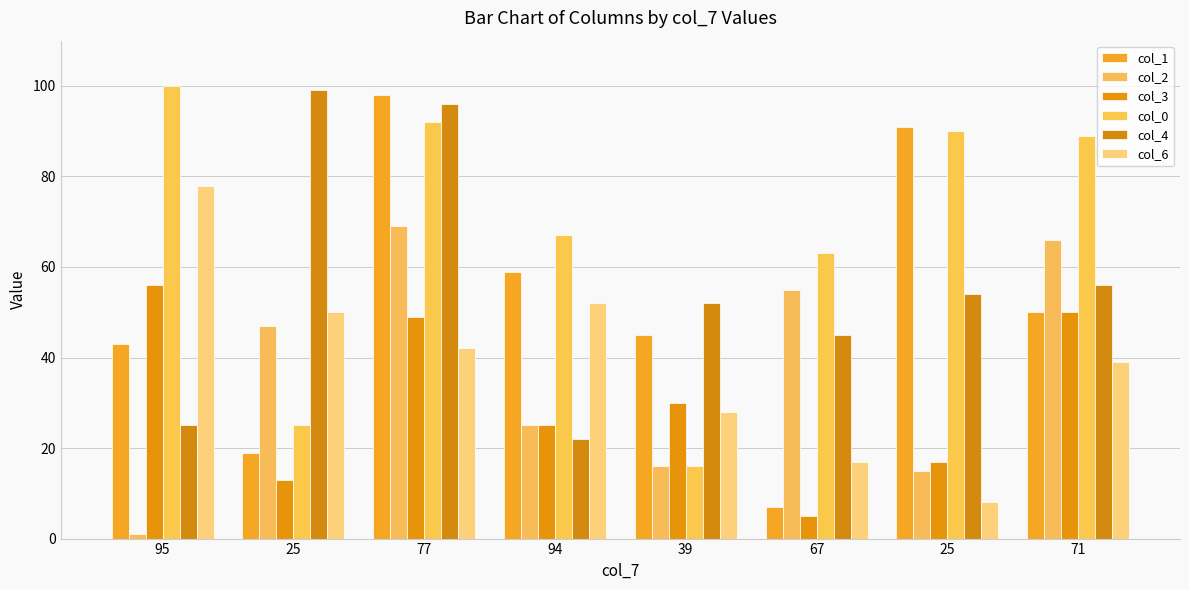

At which label does col_0 first exceed 89?

95